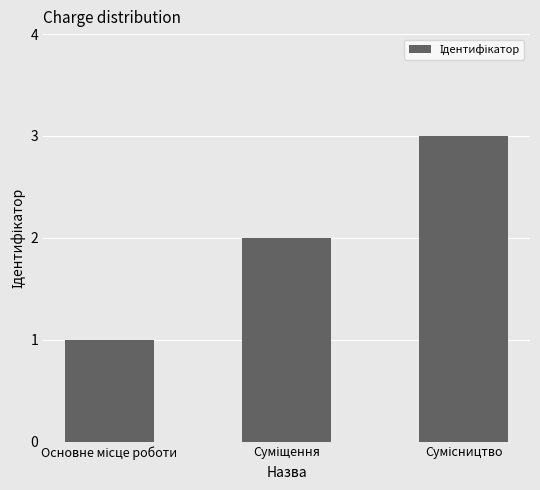

How many bars are there in total?

3